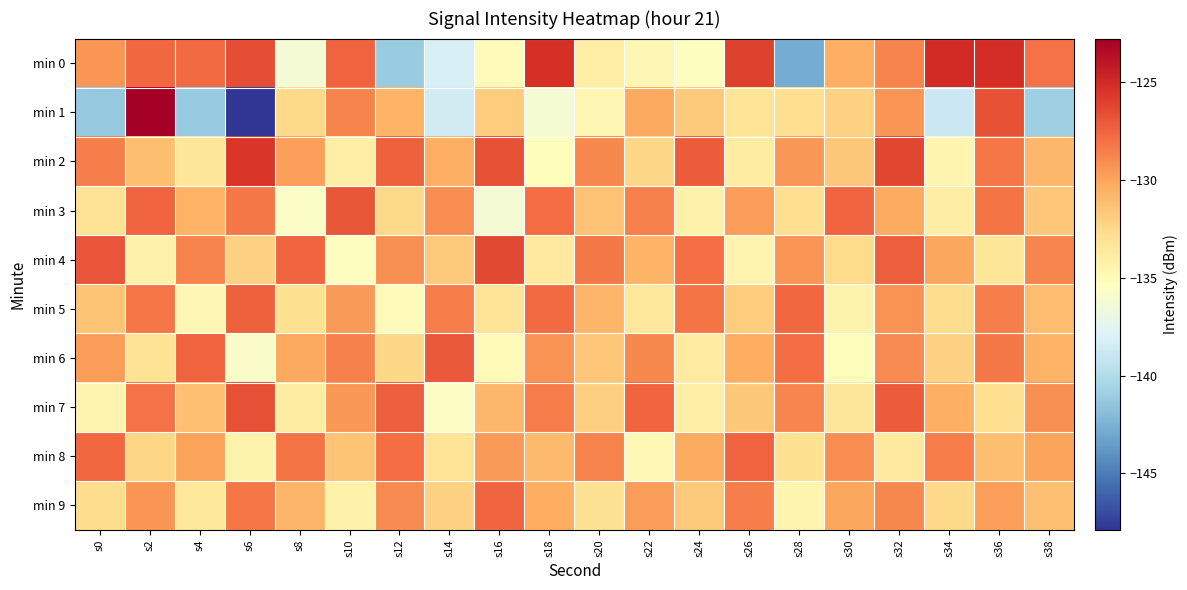

What is the spread (max minus min) of values at s26?

8.4